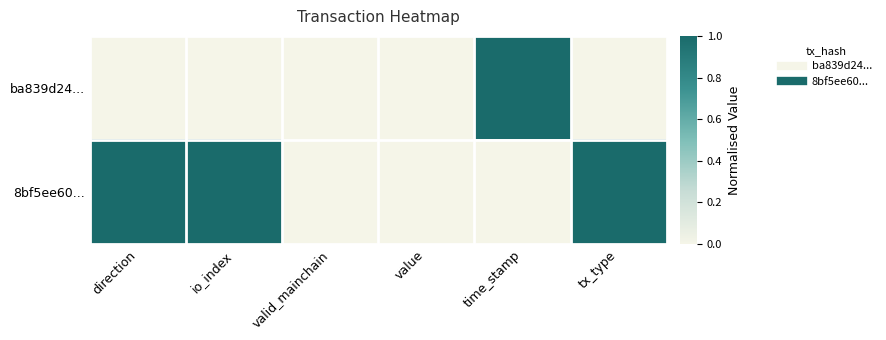

Reading left to right, transcribe all the data shown in this chart.

ba839d24...: direction=0	io_index=0	valid_mainchain=0	value=0	time_stamp=1	tx_type=0
8bf5ee60...: direction=1	io_index=1	valid_mainchain=0	value=0	time_stamp=0	tx_type=1